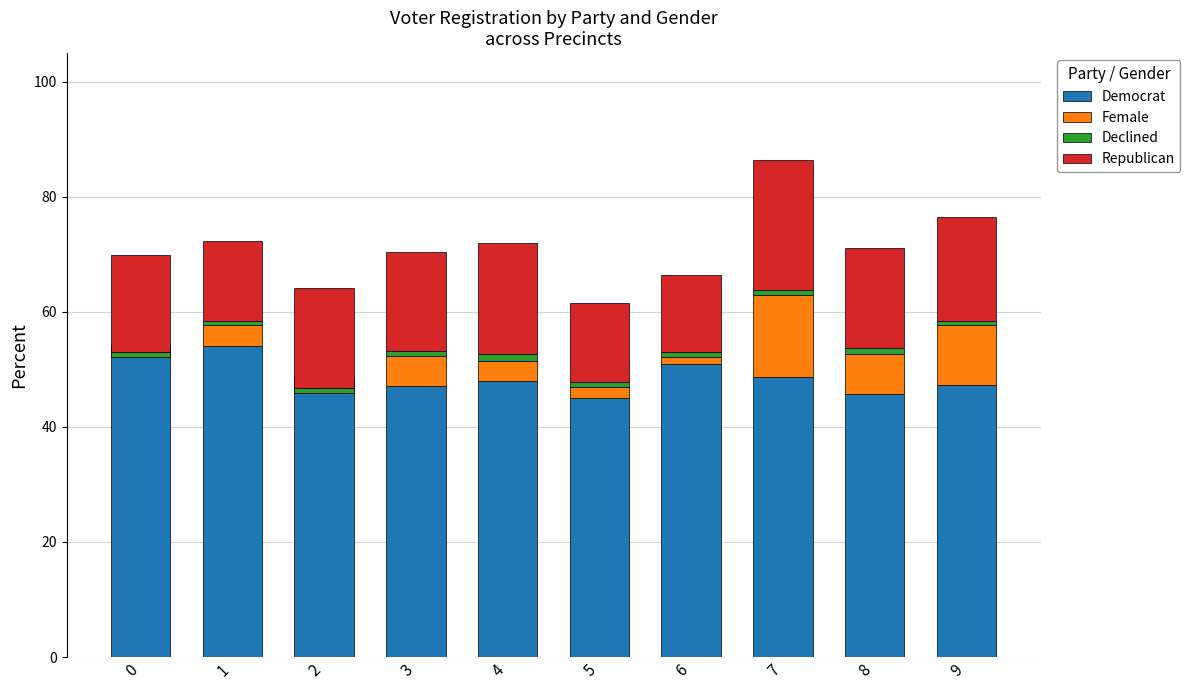

Read the Declined value at 1.

0.7